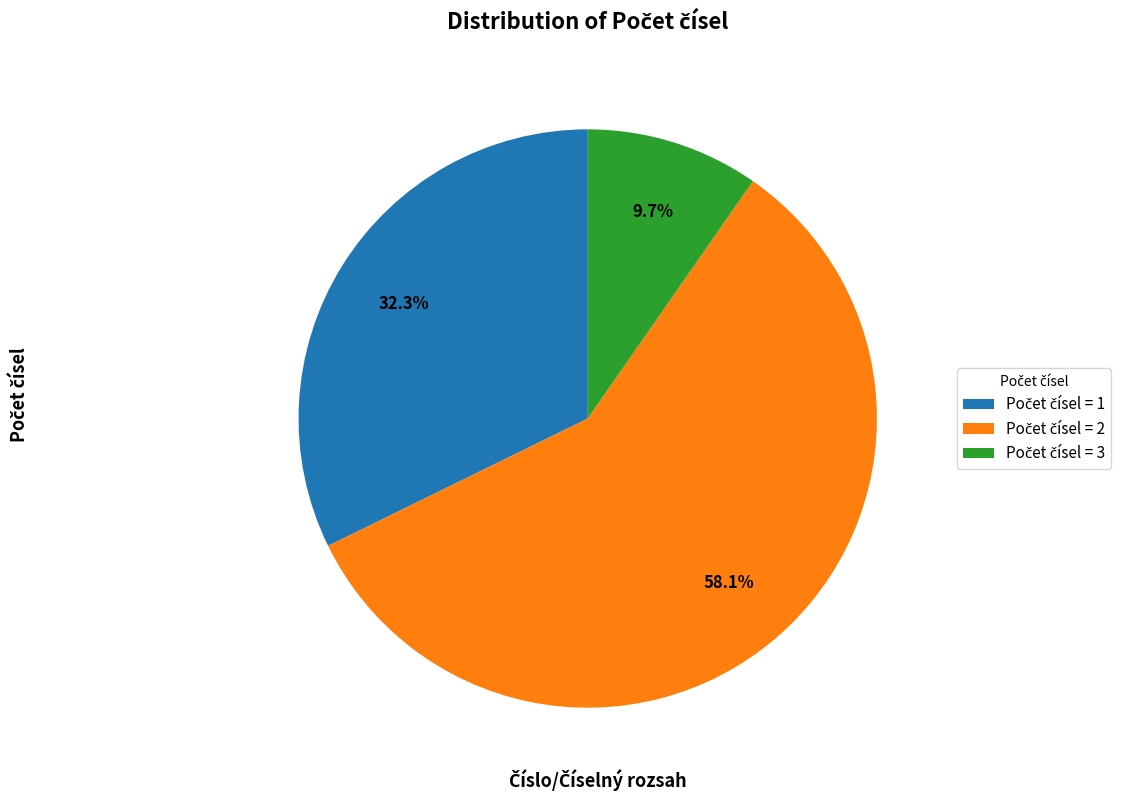

Is there any slice that represents more than half of the pie?

Yes